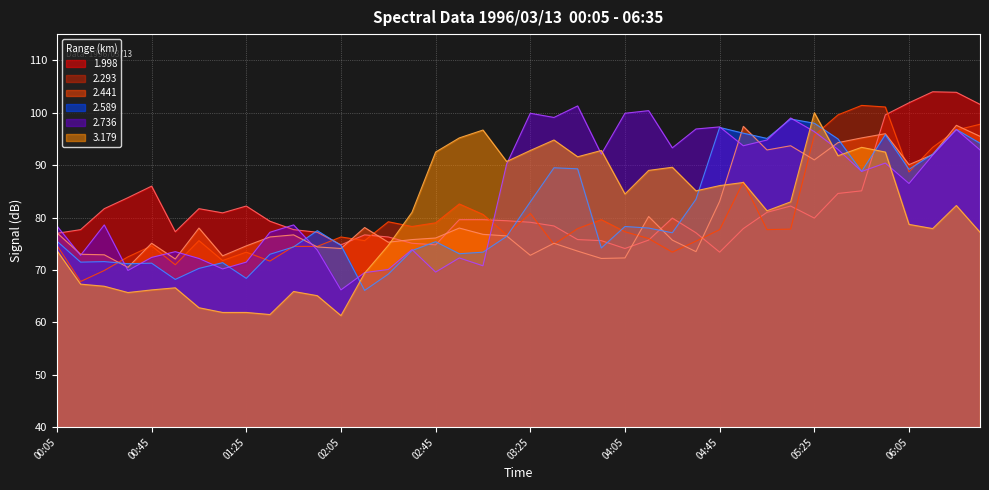

How many intersections are there between 2.589 and 2.736?

11